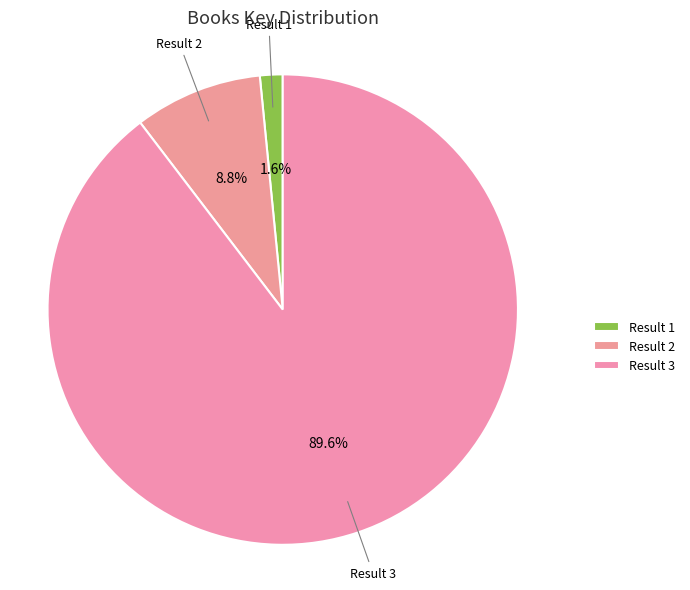

What is the smallest slice in the pie chart?

1